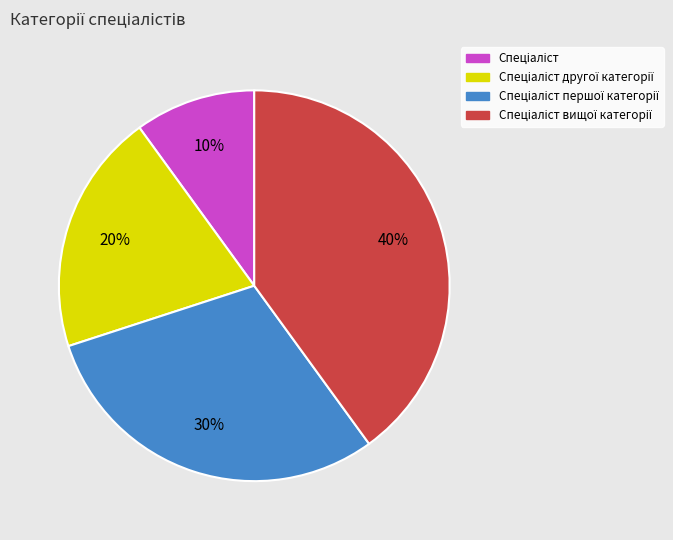

To the nearest percent, what is the average slice percentage?

25%